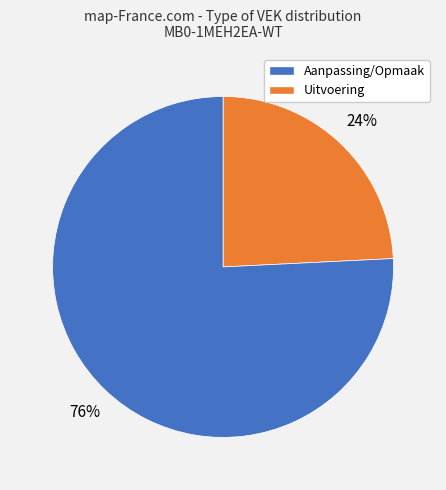

To the nearest percent, what is the difference between the largest and smallest slice percentages?

52%